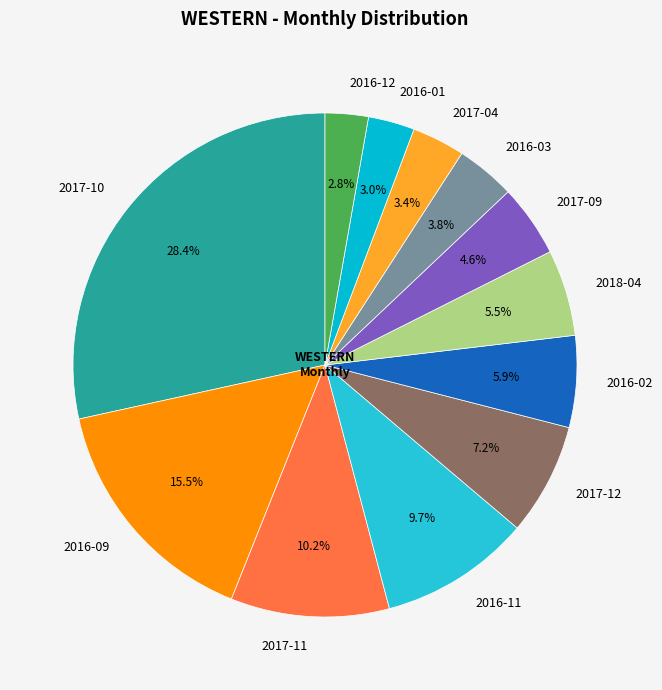

What is the ratio of the value at 2018-04 to the value at 2017-12?

0.8